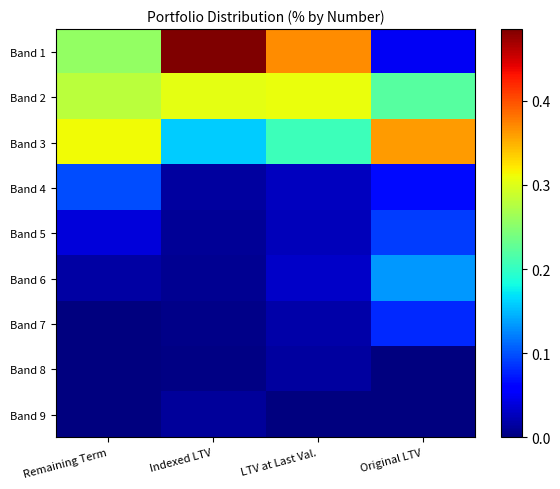

At Indexed LTV, list the series in order from smallest to largest.

Band 8, Band 7, Band 6, Band 5, Band 9, Band 4, Band 3, Band 2, Band 1